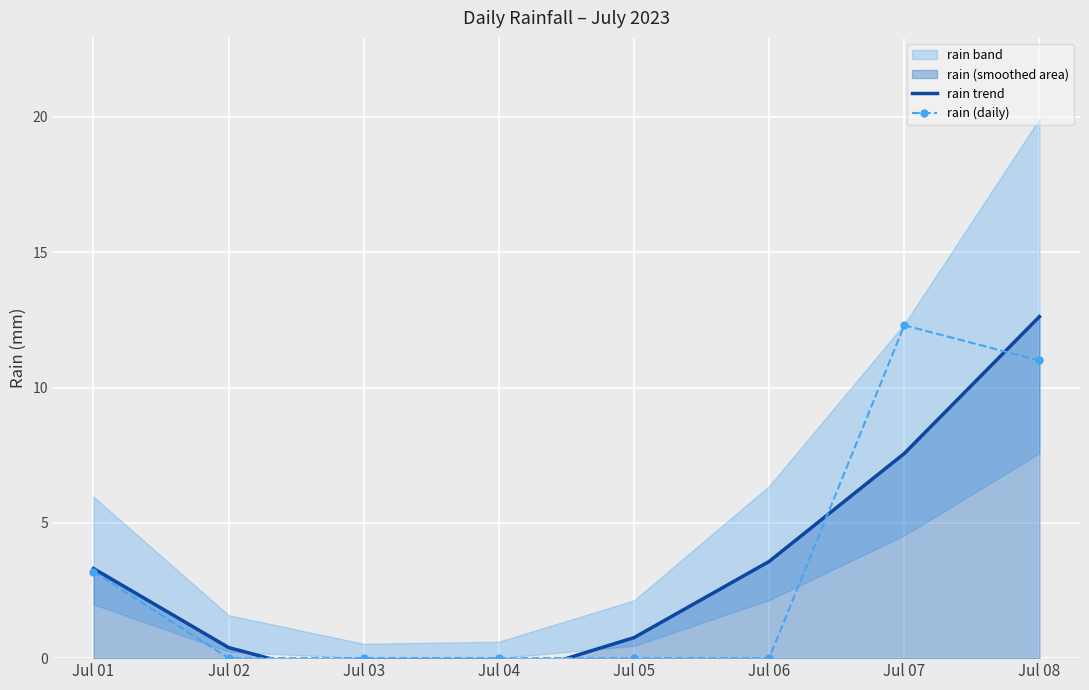

How many values in the rain (daily) series exceed 0?

3